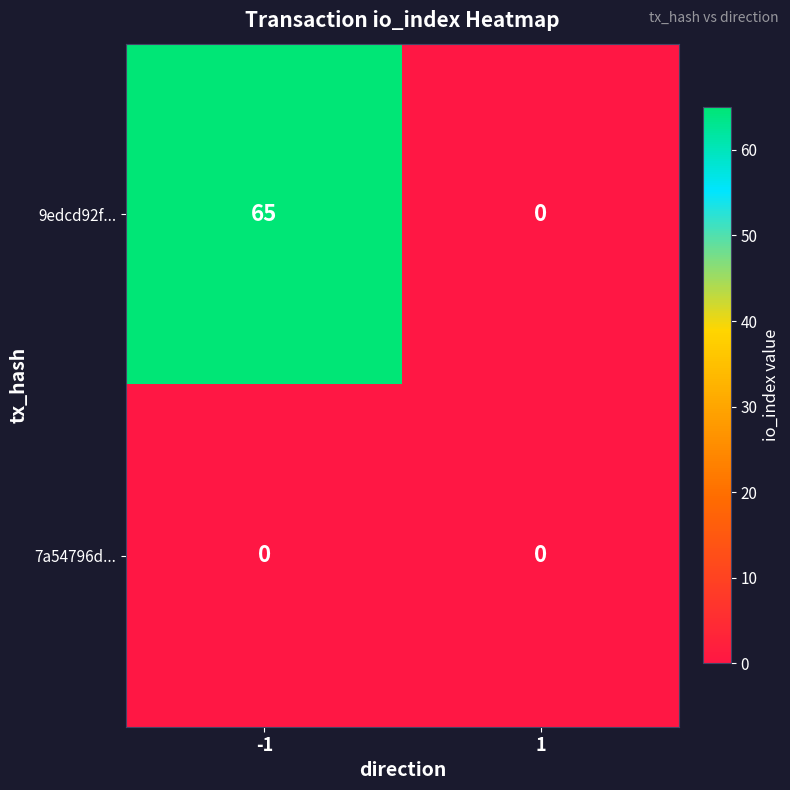

What is the maximum value shown in the chart?

65